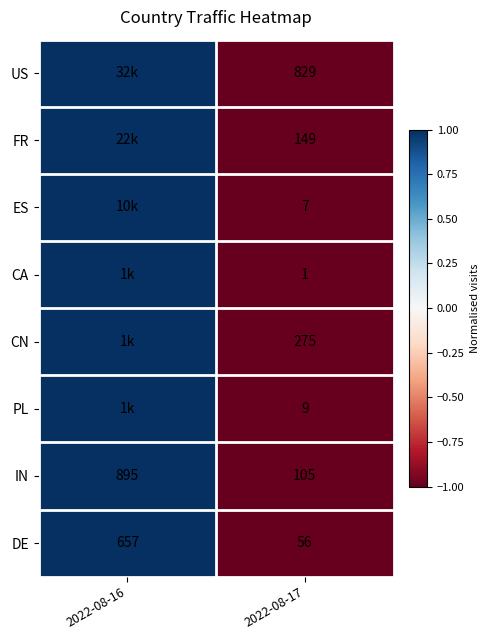

Rank the series at 2022-08-17 from highest to lowest value.

US, CN, FR, IN, DE, PL, ES, CA